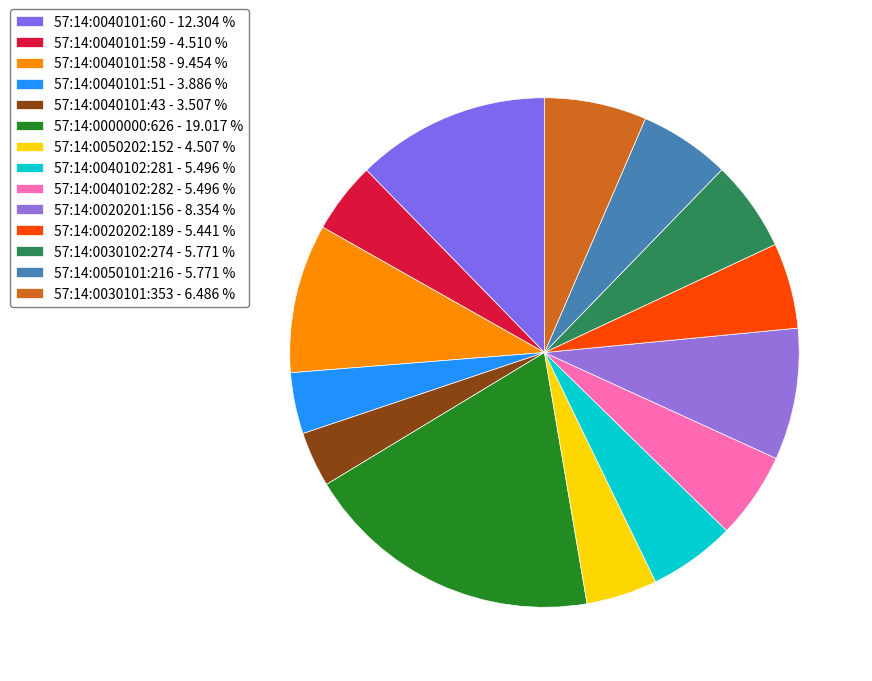

To the nearest percent, what percentage of the pie is 57:14:0030102:274?

6%